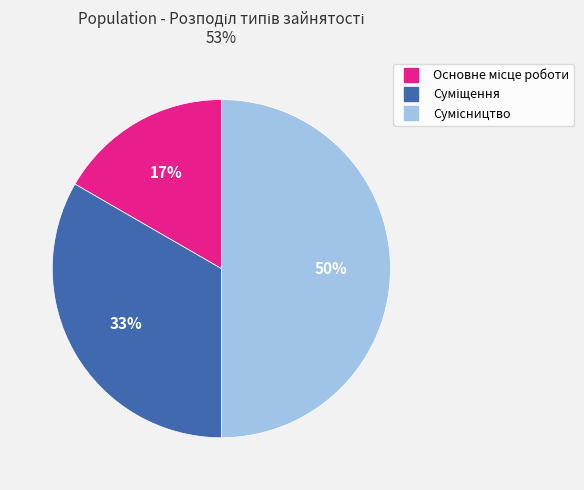

How many segments does this pie chart have?

3